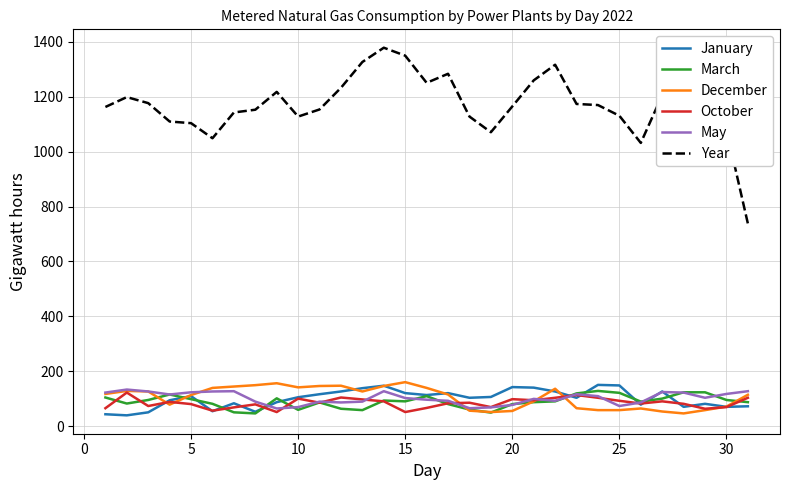

What is the lowest value of the October series?

51